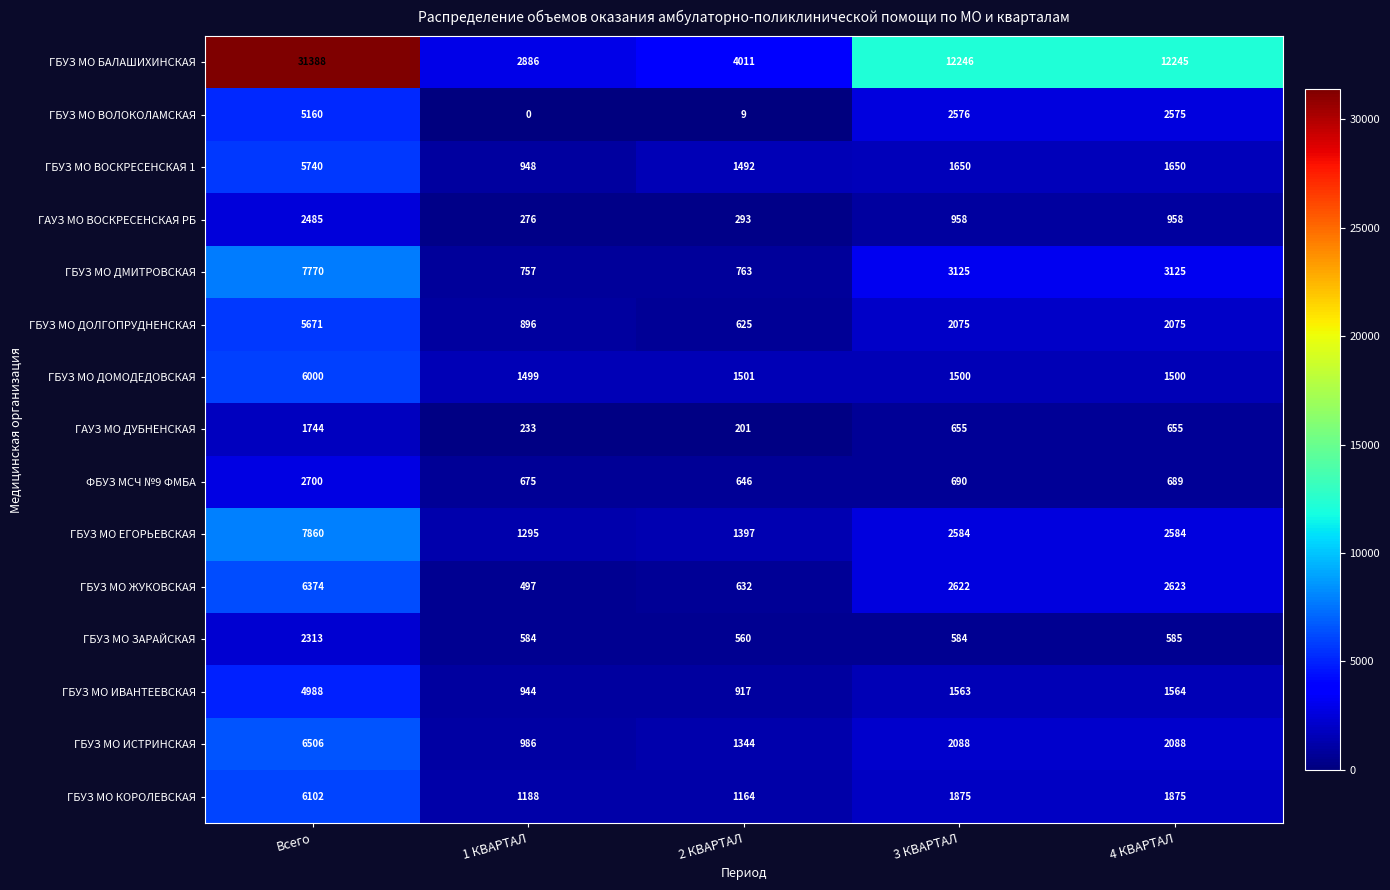

Where is ГБУЗ МО ЗАРАЙСКАЯ nearest to the value 1436?

4 КВАРТАЛ